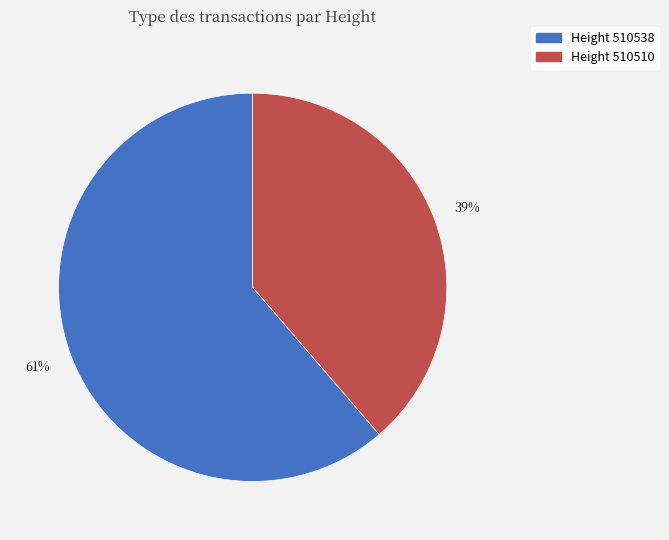

Does any single category account for the majority?

Yes